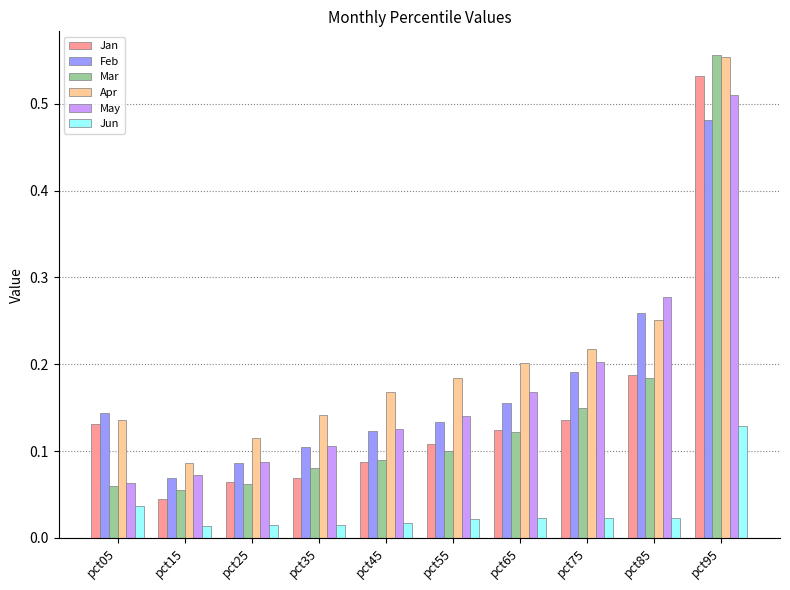

Between pct35 and pct55, which series saw the biggest shift?

Apr